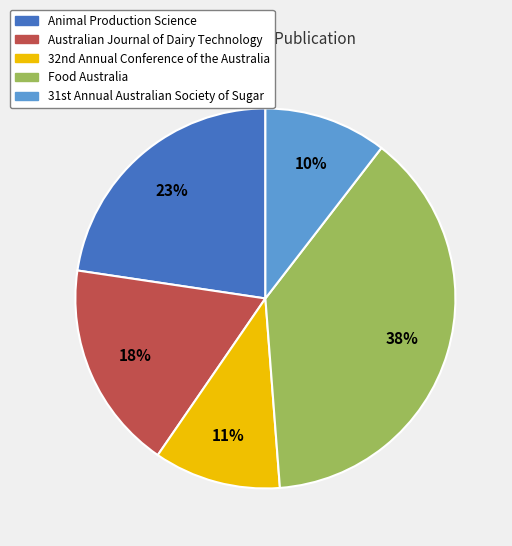

What is the largest slice in the pie chart?

Food Australia